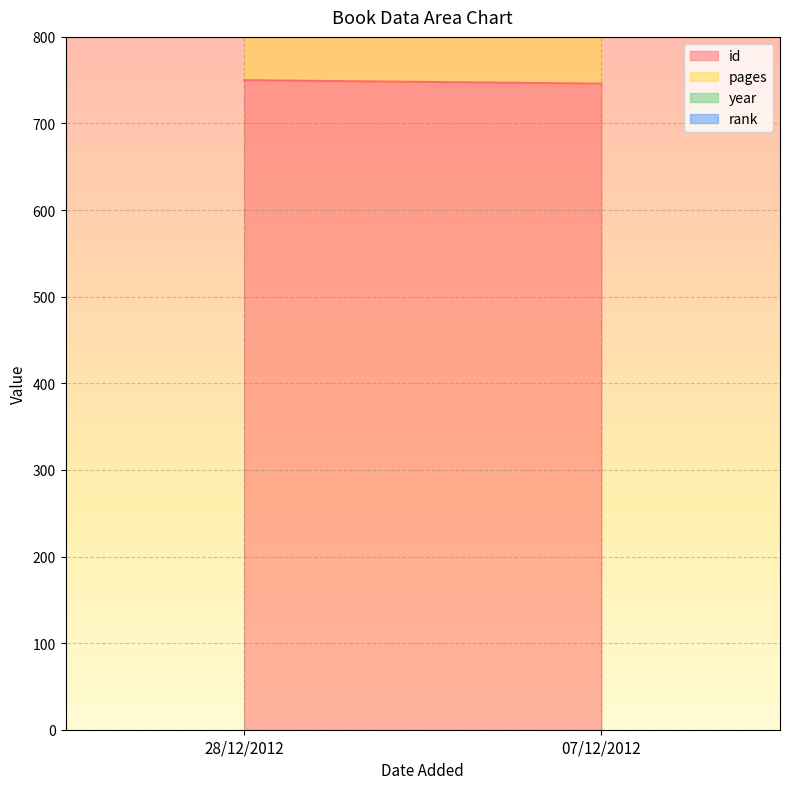

Where is rank nearest to the value 1?

28/12/2012